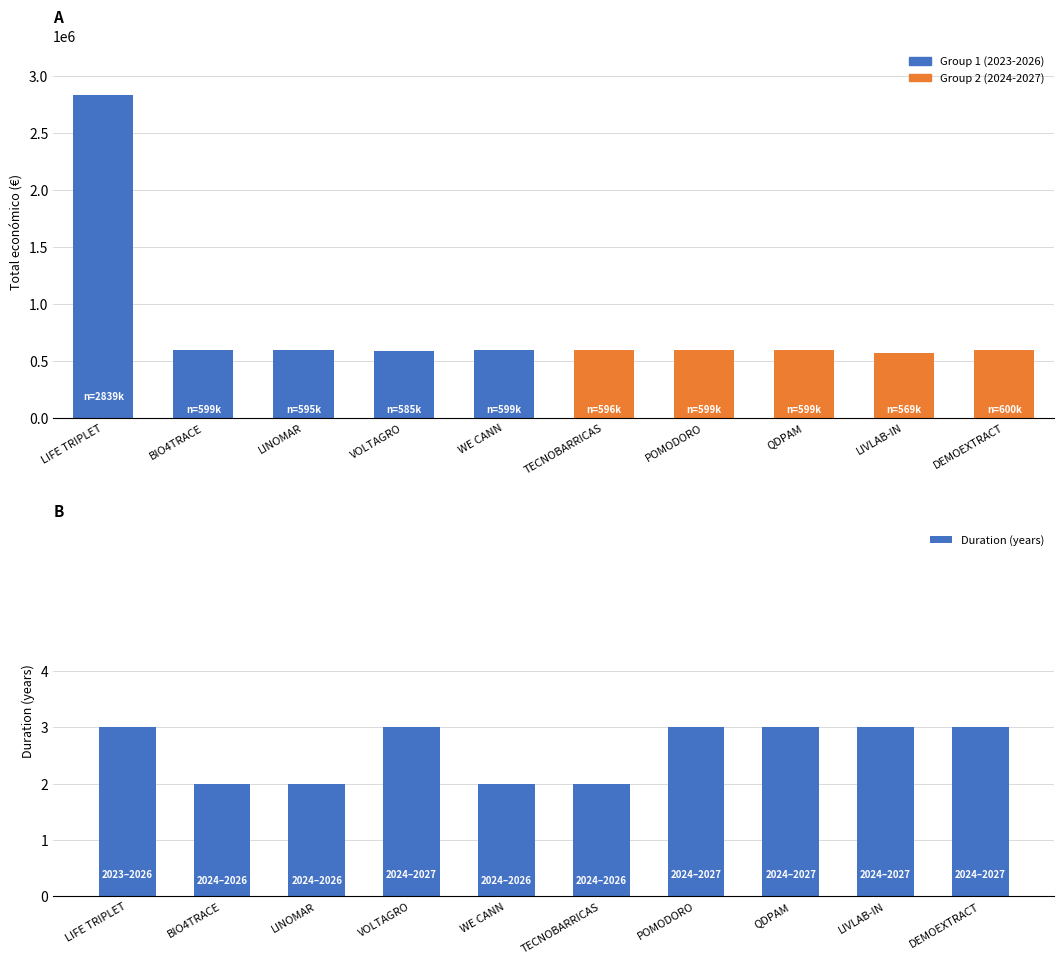

What is the spread (max minus min) of values at VOLTAGRO?

585457